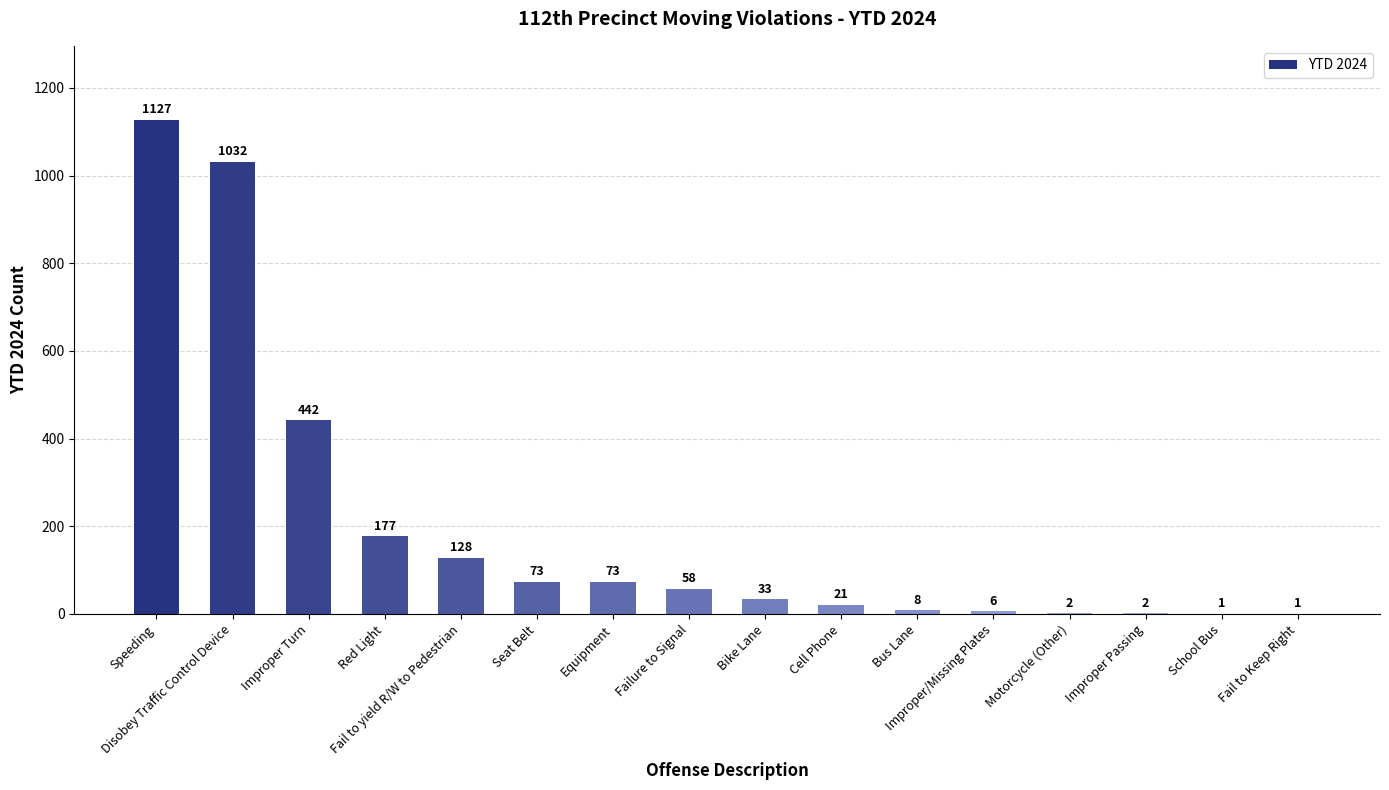

Does the chart contain stacked bars?

No